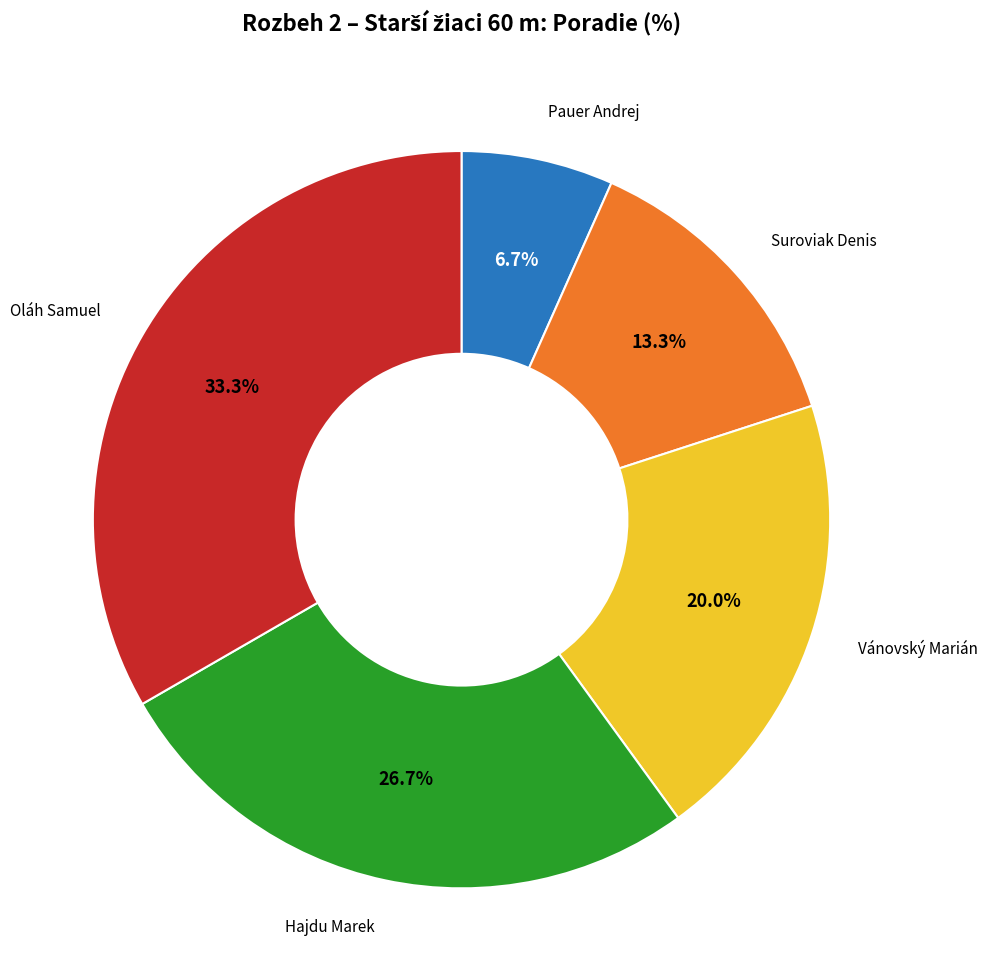

Does any single category account for the majority?

No